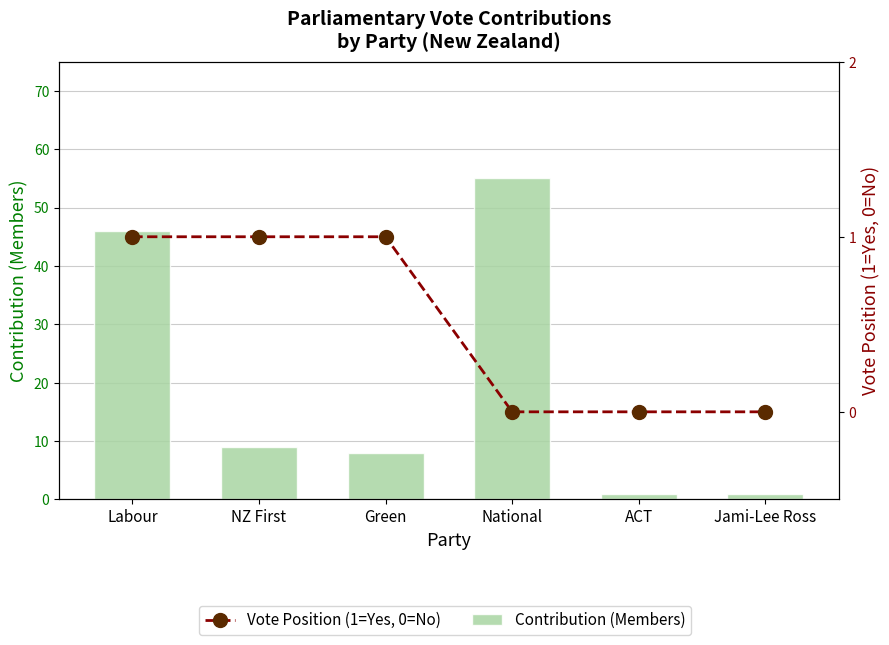

Are the bars grouped side by side (vs. stacked)?

Yes